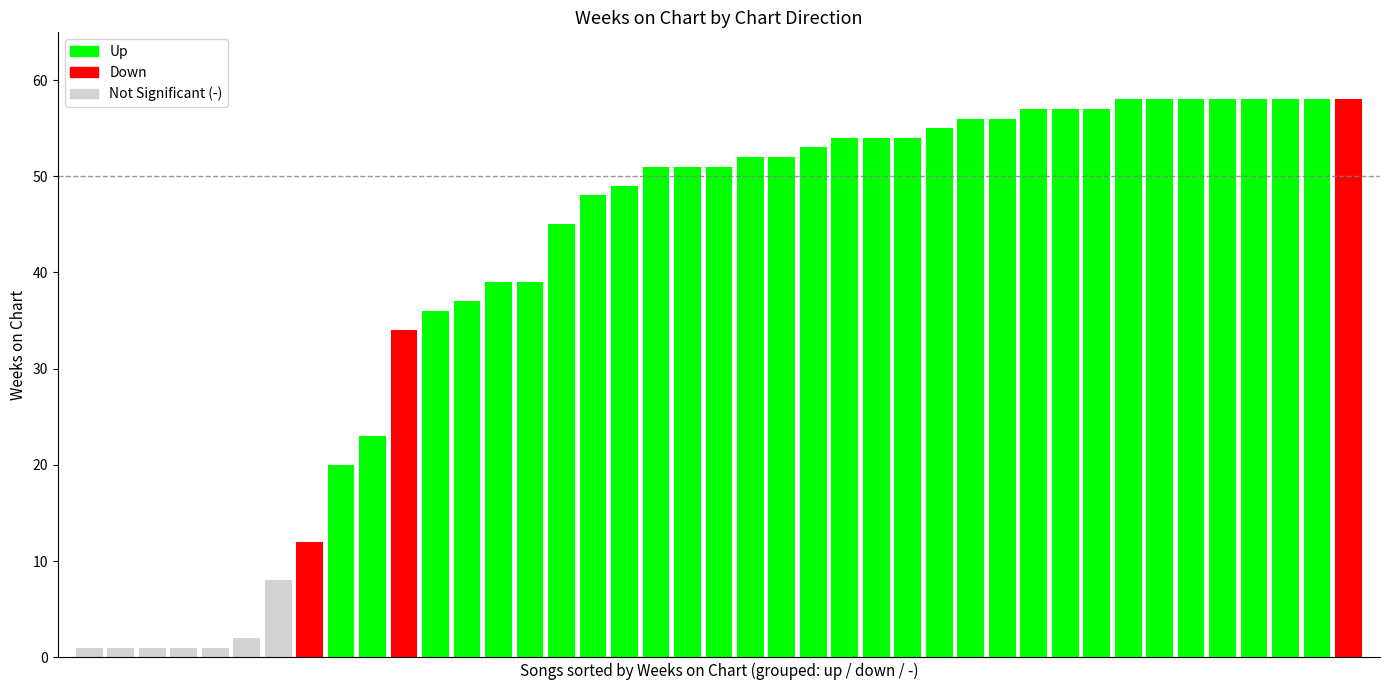

Count the number of categories in the chart.

41